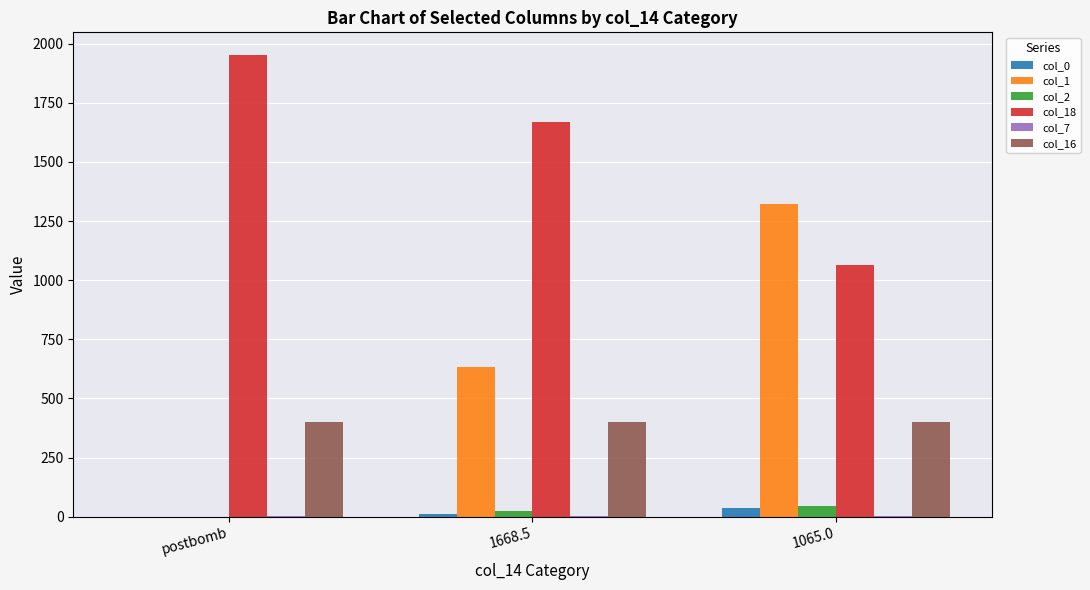

Which series changed the most between postbomb and 1065.0?

col_1